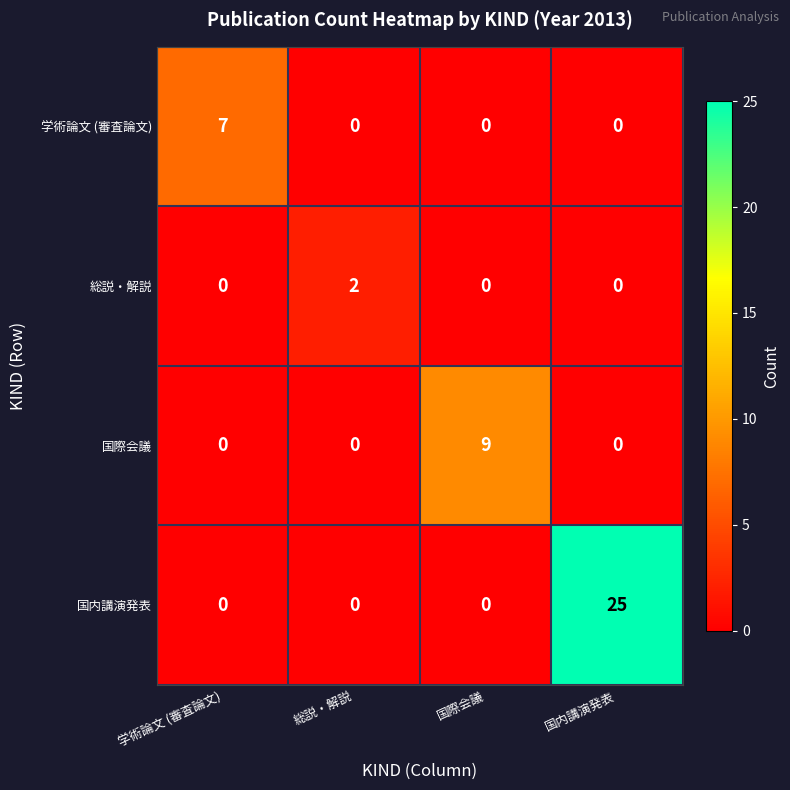

At how many categories does at least one series exceed 3?

3